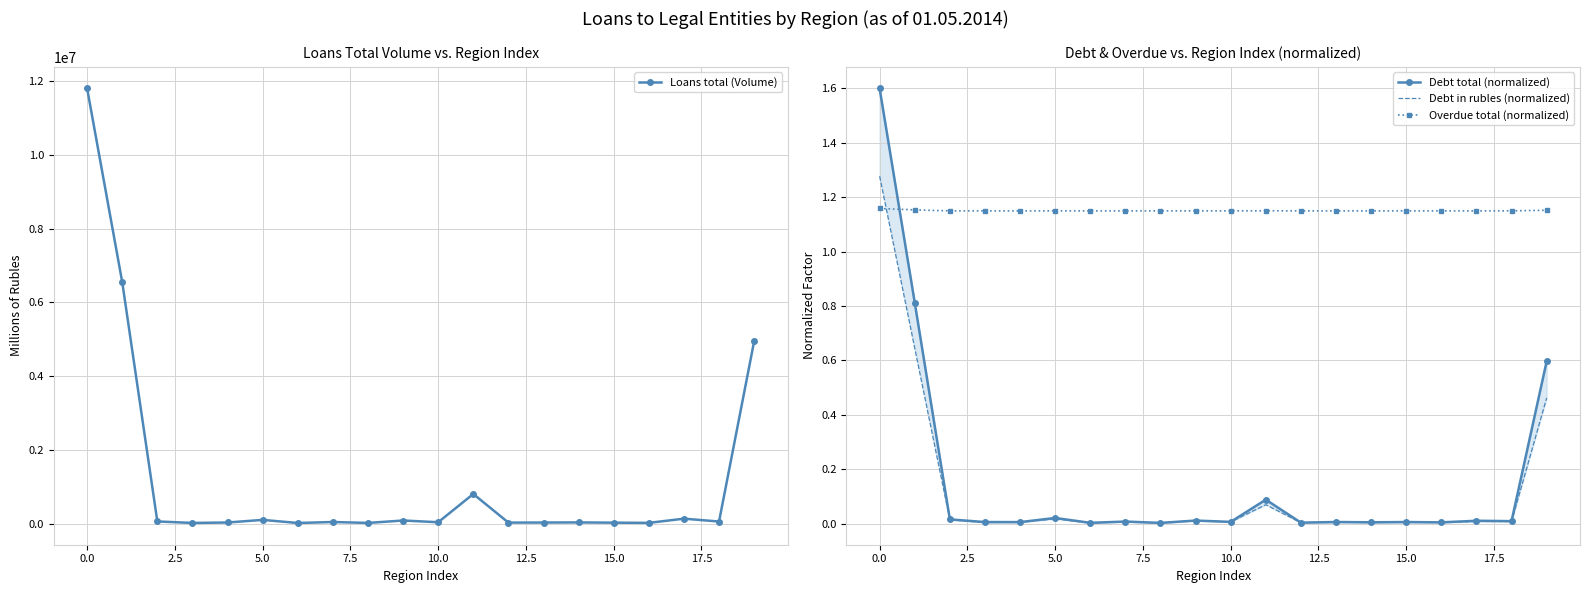

True or false: Overdue total (normalized) has more than 2 interior local peaks.

True